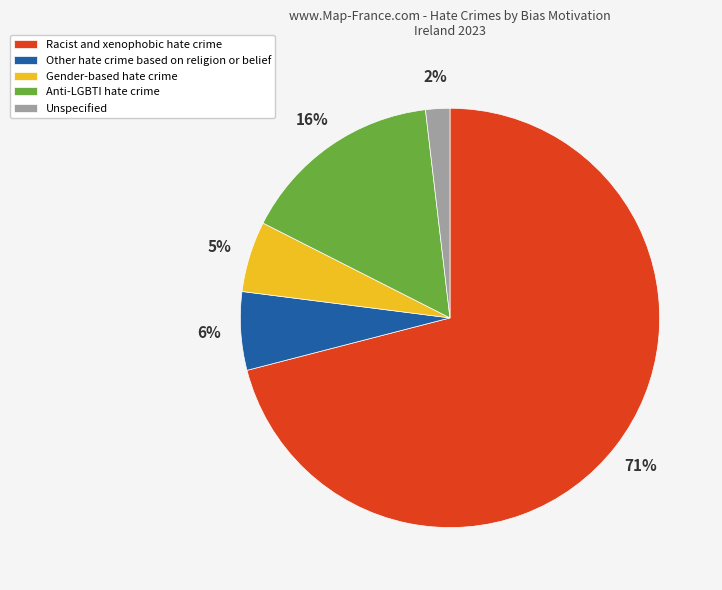

What is the smallest slice in the pie chart?

Unspecified